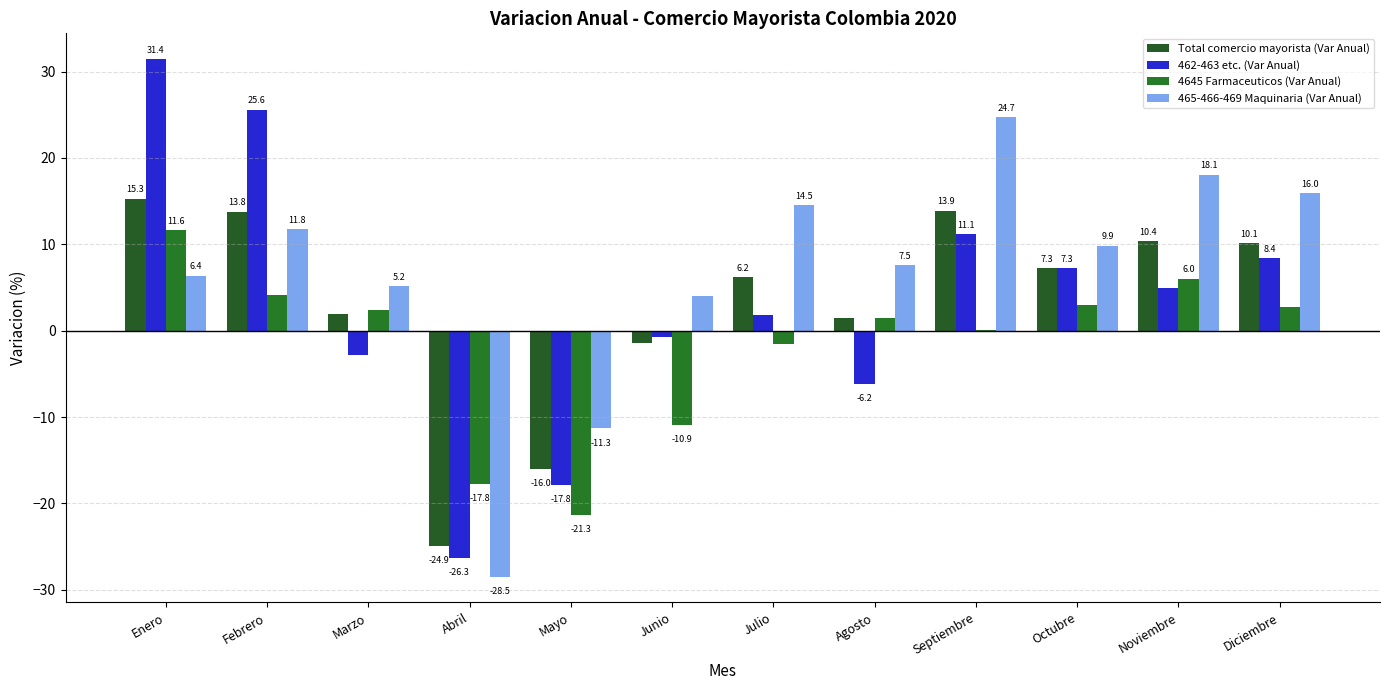

Rank the series at Julio from lowest to highest value.

4645 Farmaceuticos (Var Anual), 462-463 etc. (Var Anual), Total comercio mayorista (Var Anual), 465-466-469 Maquinaria (Var Anual)